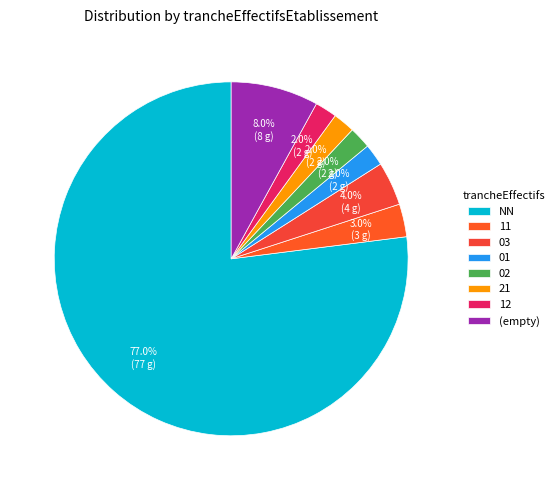

To the nearest percent, what portion does 02 represent?

2%